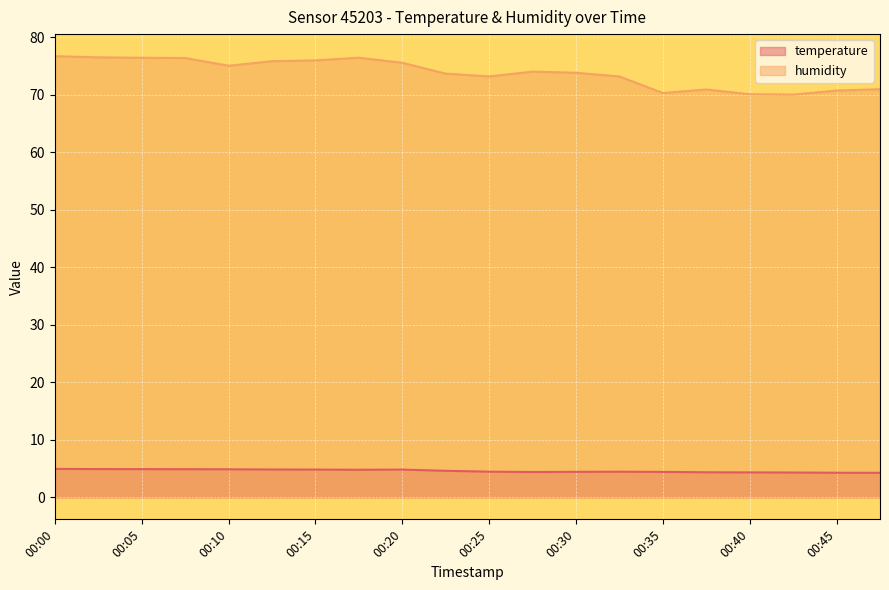

Is it true that humidity equals 71.0 at 00:47?

True